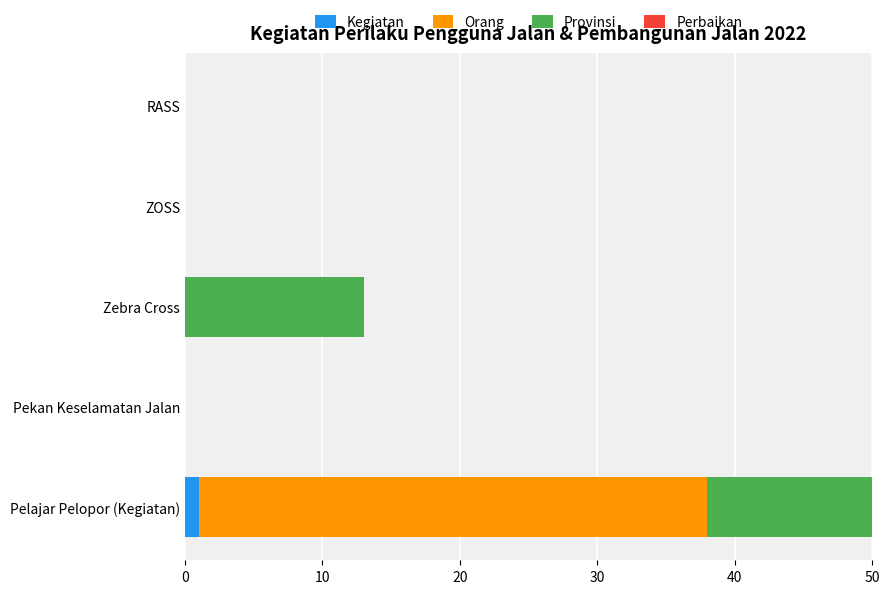

Is it true that Kegiatan equals 1 at Pelajar Pelopor (Kegiatan)?

True